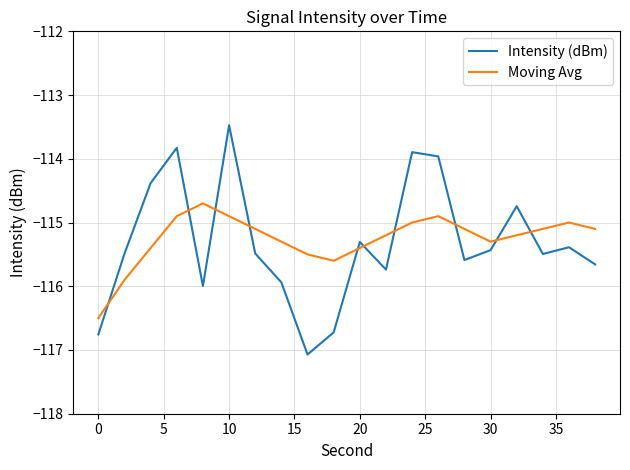

True or false: Intensity (dBm) and Moving Avg intersect in this chart.

True